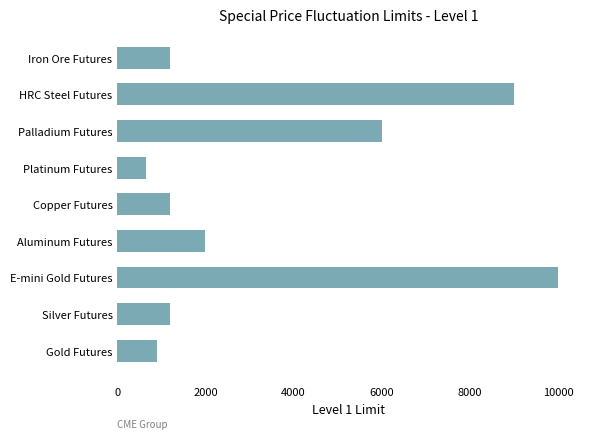

What is the sum of all values?

32150